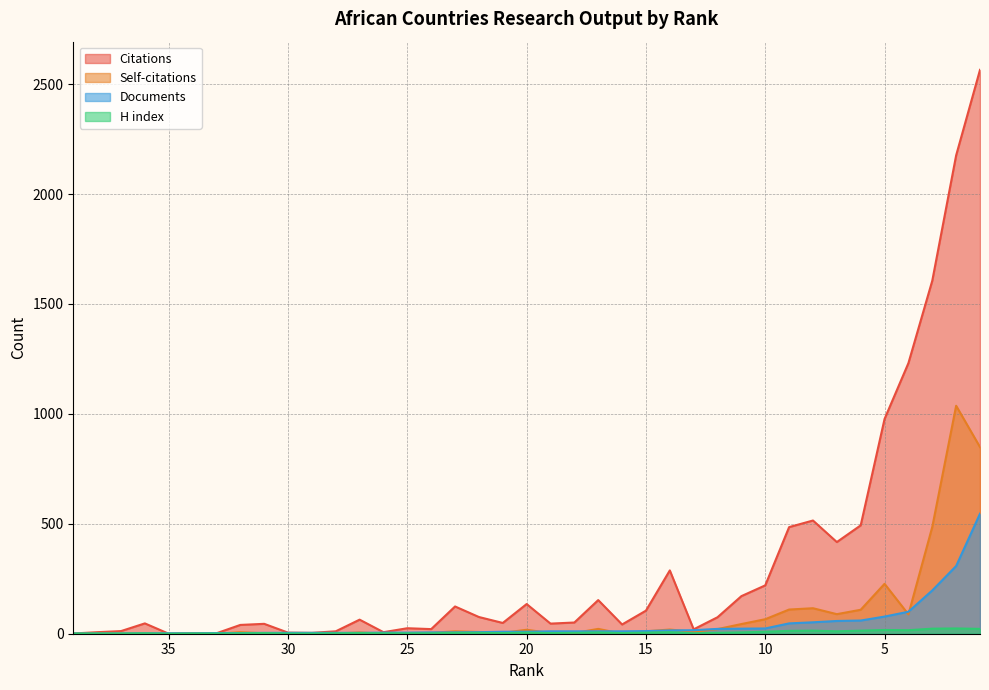

Does the chart display data point markers on the line(s)?

No